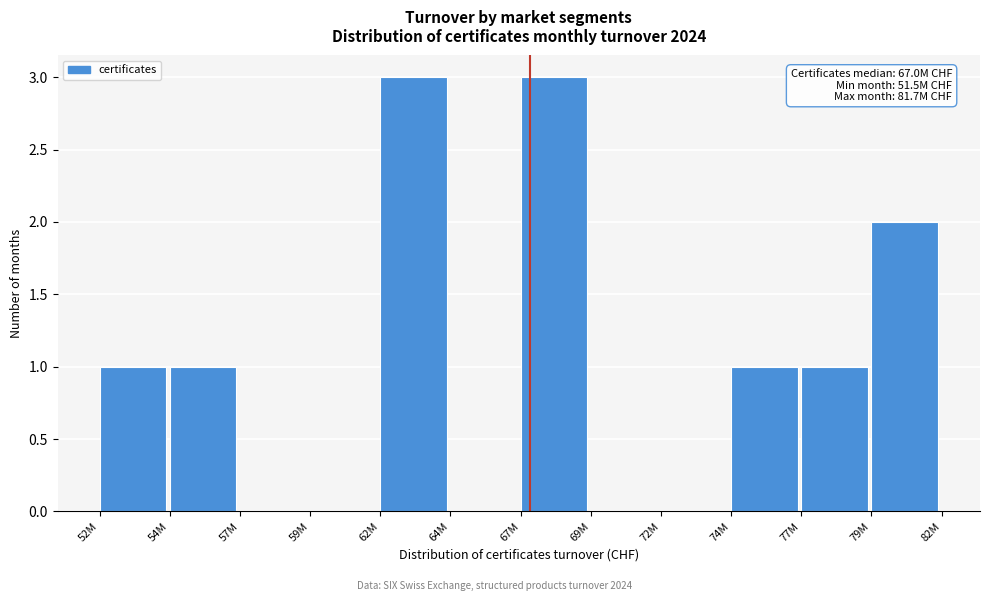

Reading left to right, extract all data points from this chart.

52M=1	54M=1	57M=0	59M=0	62M=3	64M=0	67M=3	69M=0	72M=0	74M=1	77M=1	79M=2